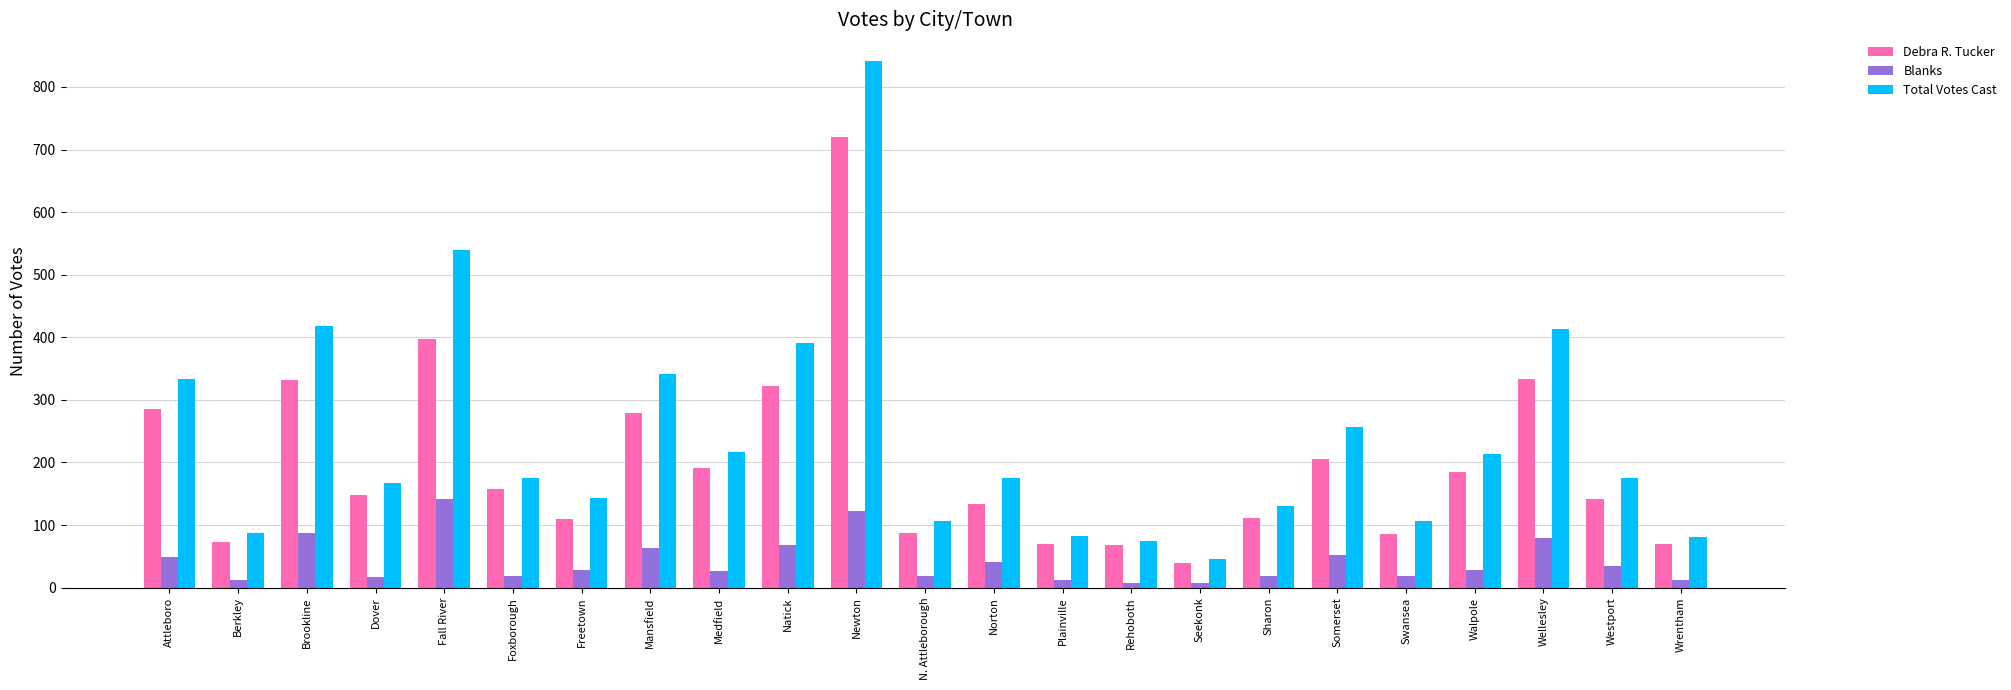

Is it true that Debra R. Tucker equals 333 at Wellesley?

True